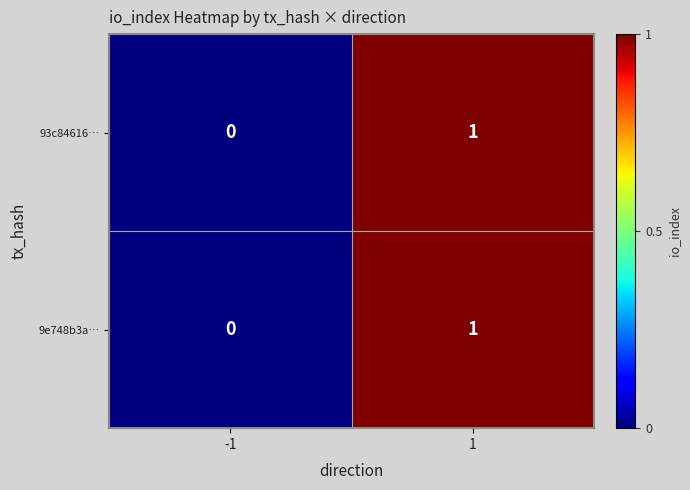

Is the value of 9e748b3a… at 1 greater than the value of 93c84616… at -1?

Yes